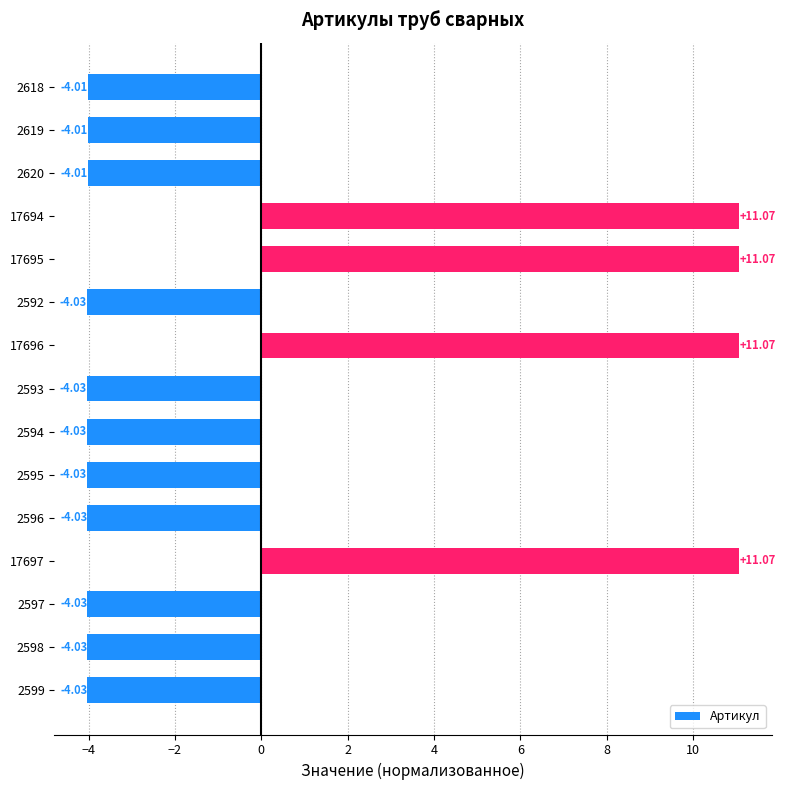

What is the sum of the values at 2619 and 2592?

-8.0